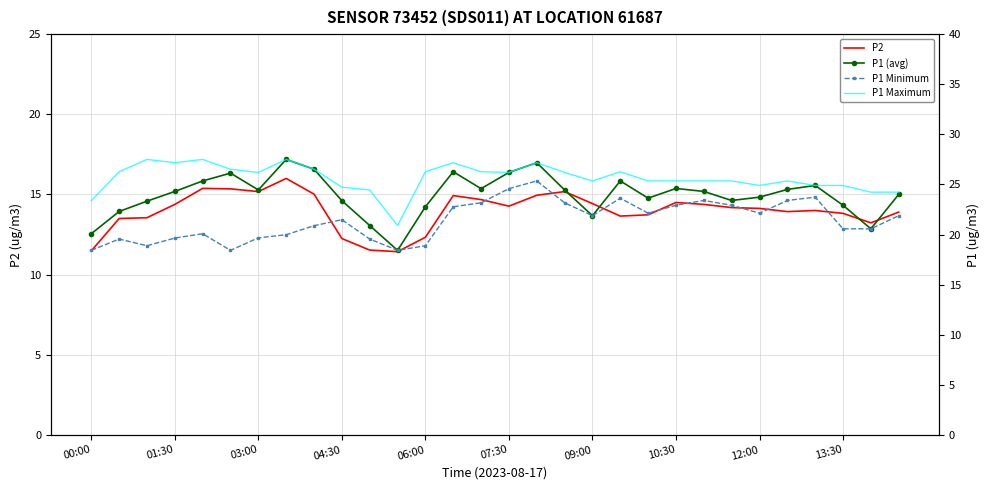

How many distinct data groups are displayed?

4